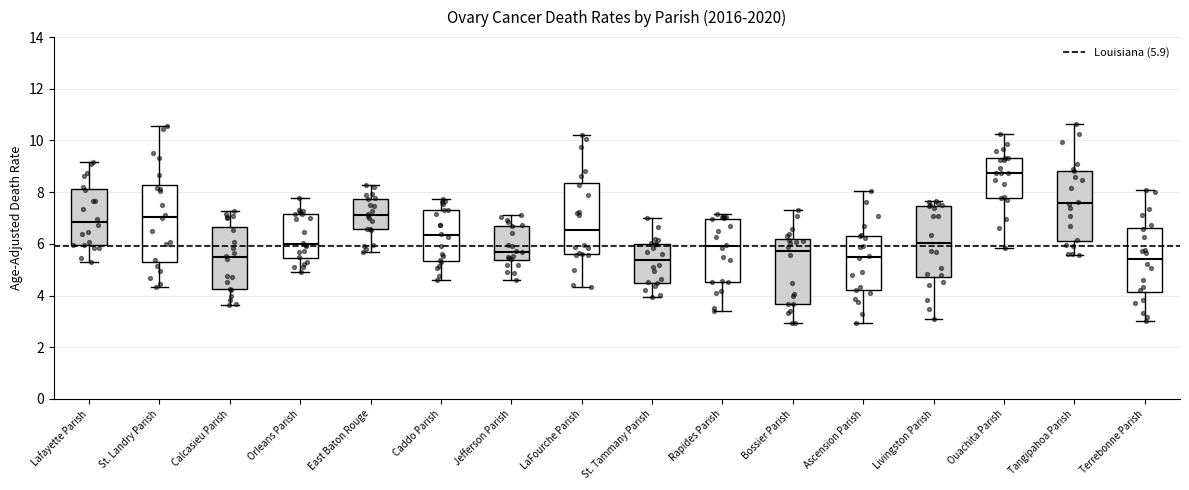

Reading left to right, transcribe this box plot: for each box, give where its median line is, the range the box spans, and where its two whiskers end, as read against the y-axis. The values are not printed on the chart, so give them approximately, as read against the axis.

Lafayette Parish: median 6.8, box 6.0 to 8.2, whiskers 5.2 to 9.2
St. Landry Parish: median 7.0, box 5.4 to 8.2, whiskers 4.4 to 10.6
Calcasieu Parish: median 5.4, box 4.2 to 6.6, whiskers 3.6 to 7.2
Orleans Parish: median 6.0, box 5.4 to 7.2, whiskers 5.0 to 7.8
East Baton Rouge: median 7.2, box 6.6 to 7.8, whiskers 5.6 to 8.2
Caddo Parish: median 6.4, box 5.4 to 7.4, whiskers 4.6 to 7.8
Jefferson Parish: median 5.6, box 5.4 to 6.8, whiskers 4.6 to 7.2
LaFourche Parish: median 6.6, box 5.6 to 8.4, whiskers 4.4 to 10.2
St. Tammany Parish: median 5.4, box 4.6 to 6.0, whiskers 4.0 to 7.0
Rapides Parish: median 6.0, box 4.6 to 7.0, whiskers 3.4 to 7.2
Bossier Parish: median 5.8, box 3.6 to 6.2, whiskers 3.0 to 7.4
Ascension Parish: median 5.4, box 4.2 to 6.4, whiskers 3.0 to 8.0
Livingston Parish: median 6.0, box 4.8 to 7.4, whiskers 3.0 to 7.6
Ouachita Parish: median 8.8, box 7.8 to 9.4, whiskers 5.8 to 10.2
Tangipahoa Parish: median 7.6, box 6.2 to 8.8, whiskers 5.6 to 10.6
Terrebonne Parish: median 5.4, box 4.2 to 6.6, whiskers 3.0 to 8.0